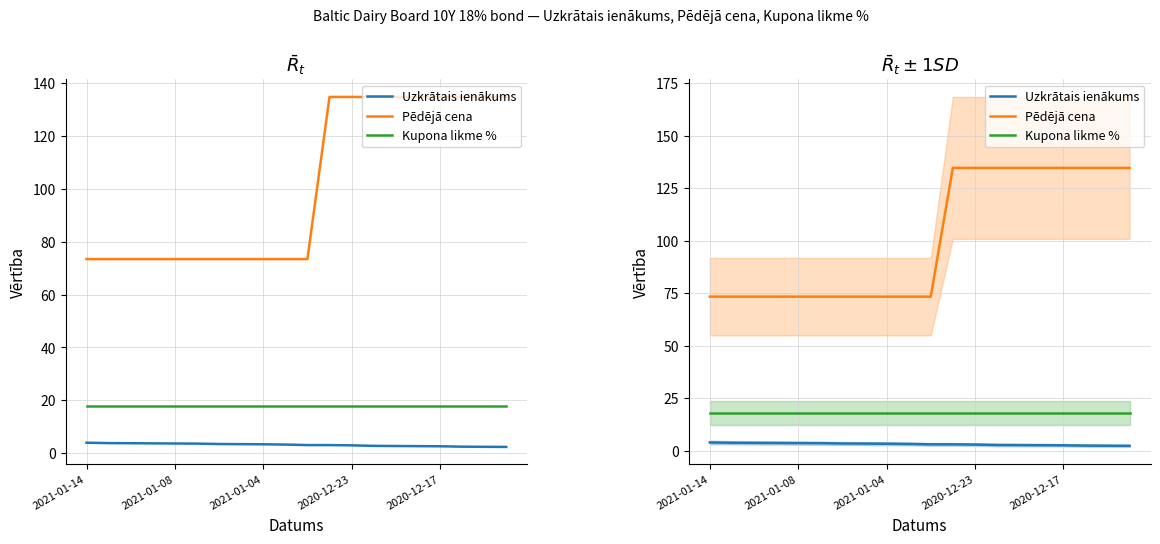

What is the sum of the Uzkrātais ienākums values at 11 and 19?

5.5